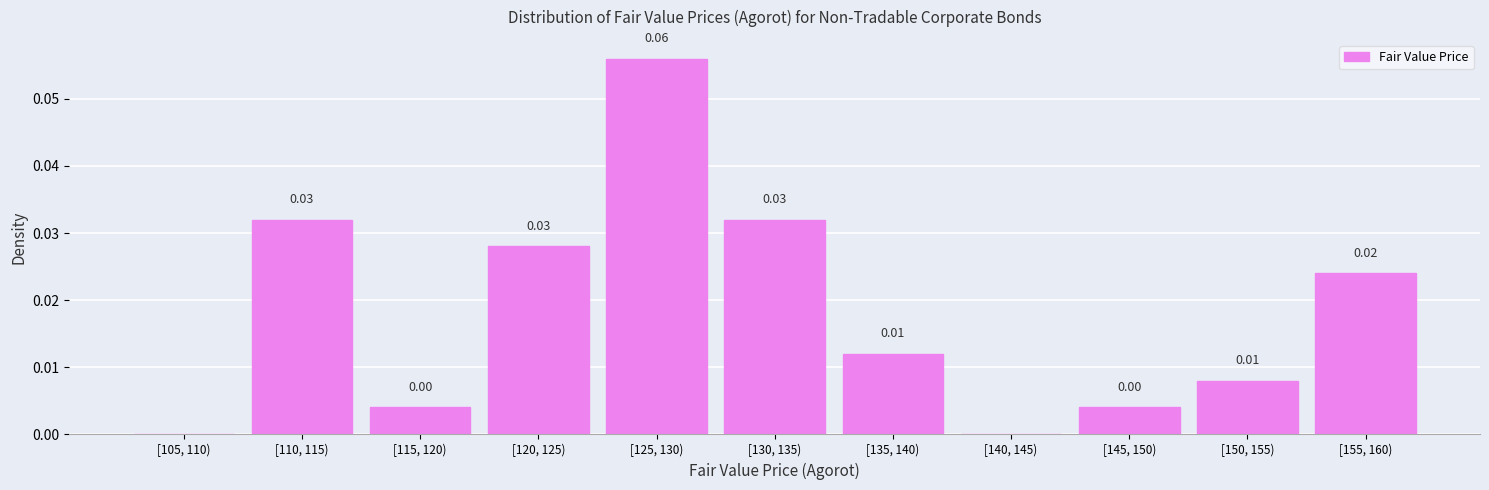

Between [110, 115) and [115, 120), which is larger?

[110, 115)